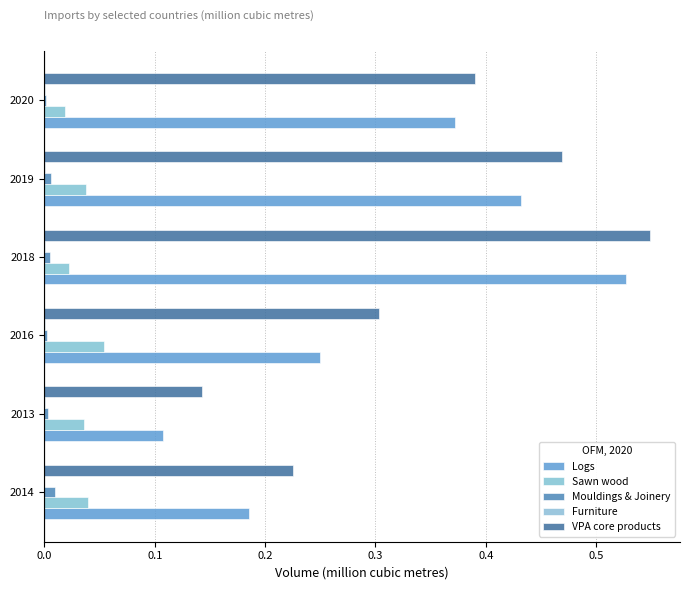

Count the number of categories in the chart.

6